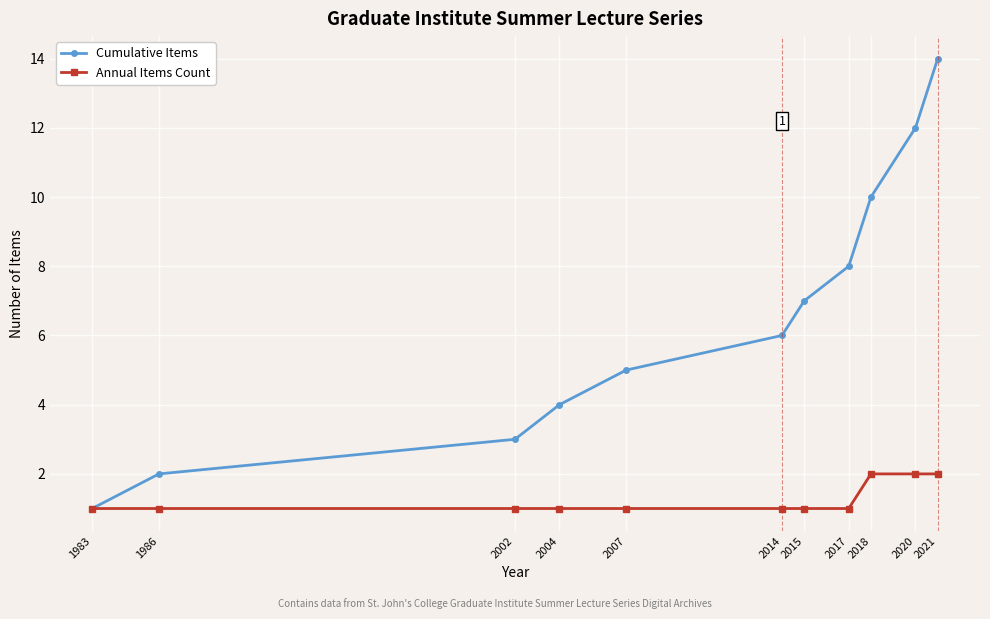

What are all the series names shown in the legend?

Cumulative Items, Annual Items Count